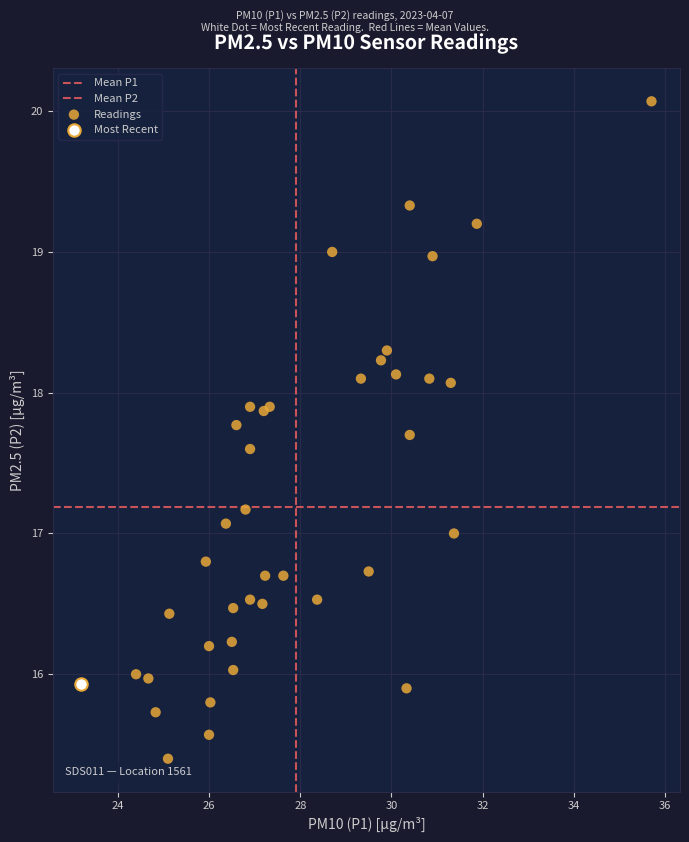

Which series reaches the maximum Y coordinate?

Readings